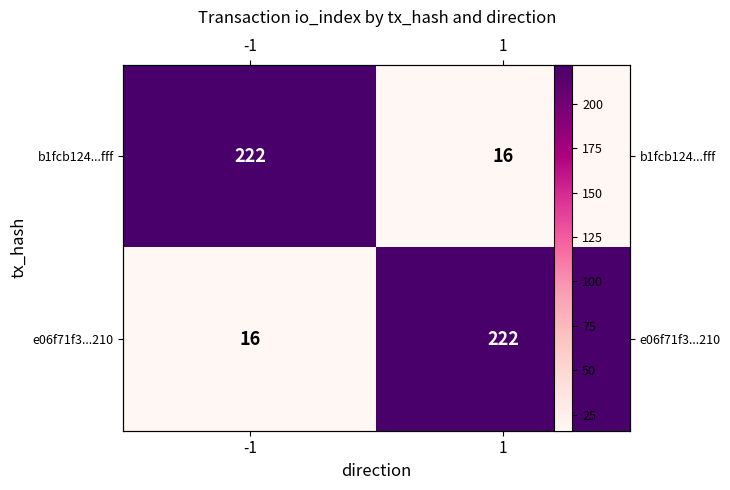

Between 1 and -1, which is larger?

-1